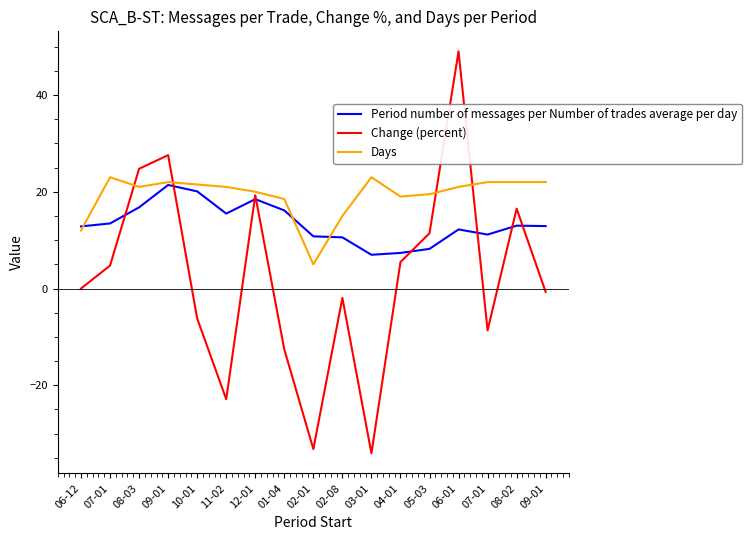

Which category has the lowest value in the Period number of messages per Number of trades average per day series?

03-01